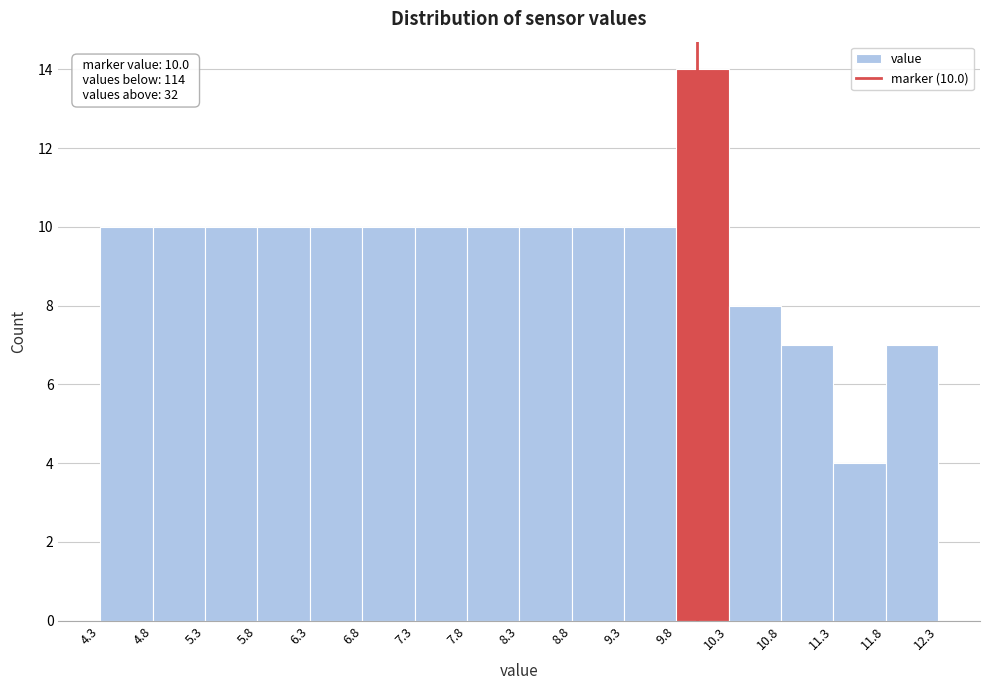

Which range on the x-axis has the tallest bar?

9.8 to 10.3